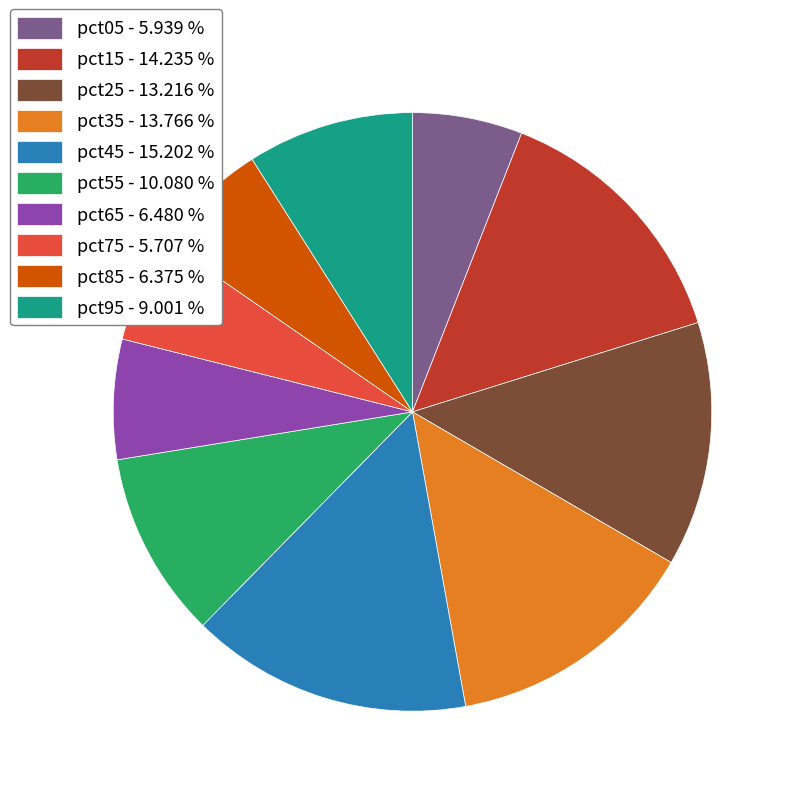

Does any single category account for the majority?

No